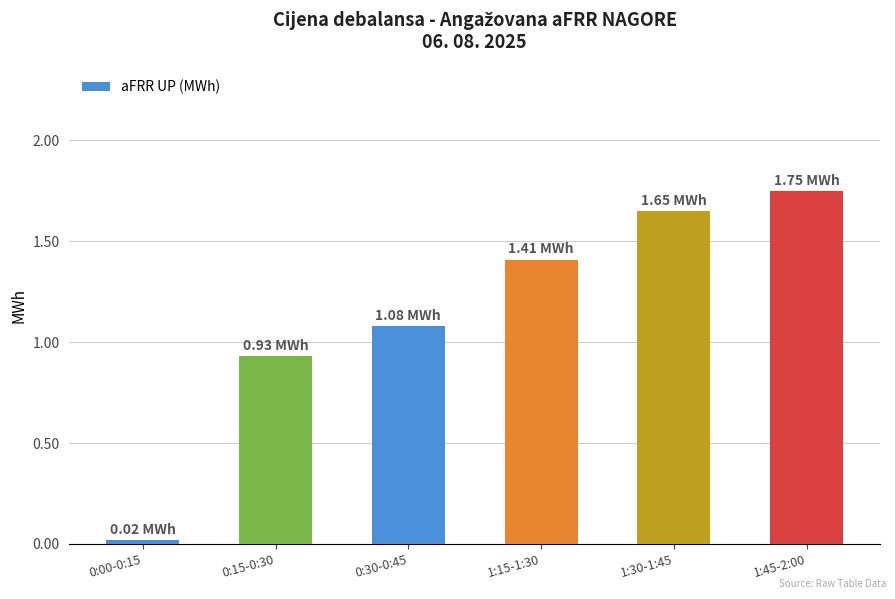

Between 1:30-1:45 and 0:30-0:45, which is larger?

1:30-1:45